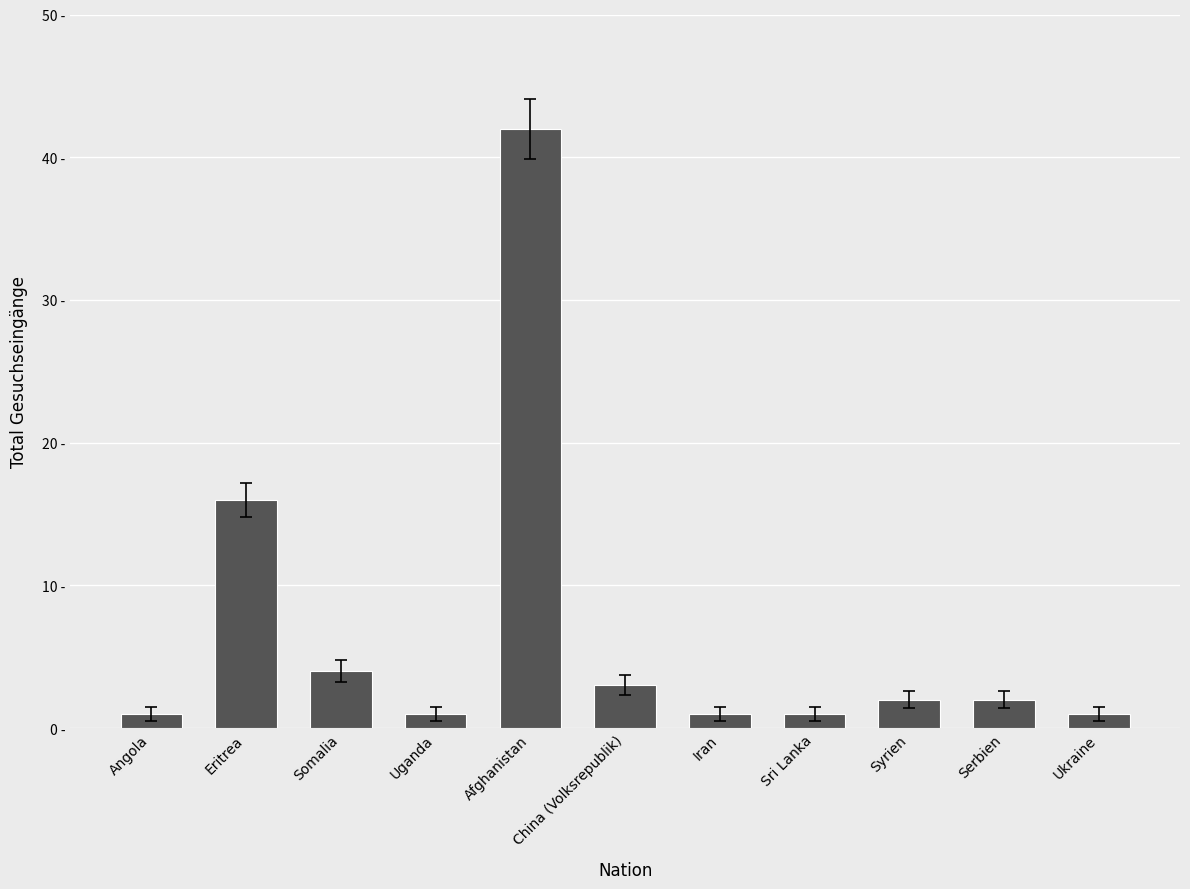

Are the bars horizontal?

No